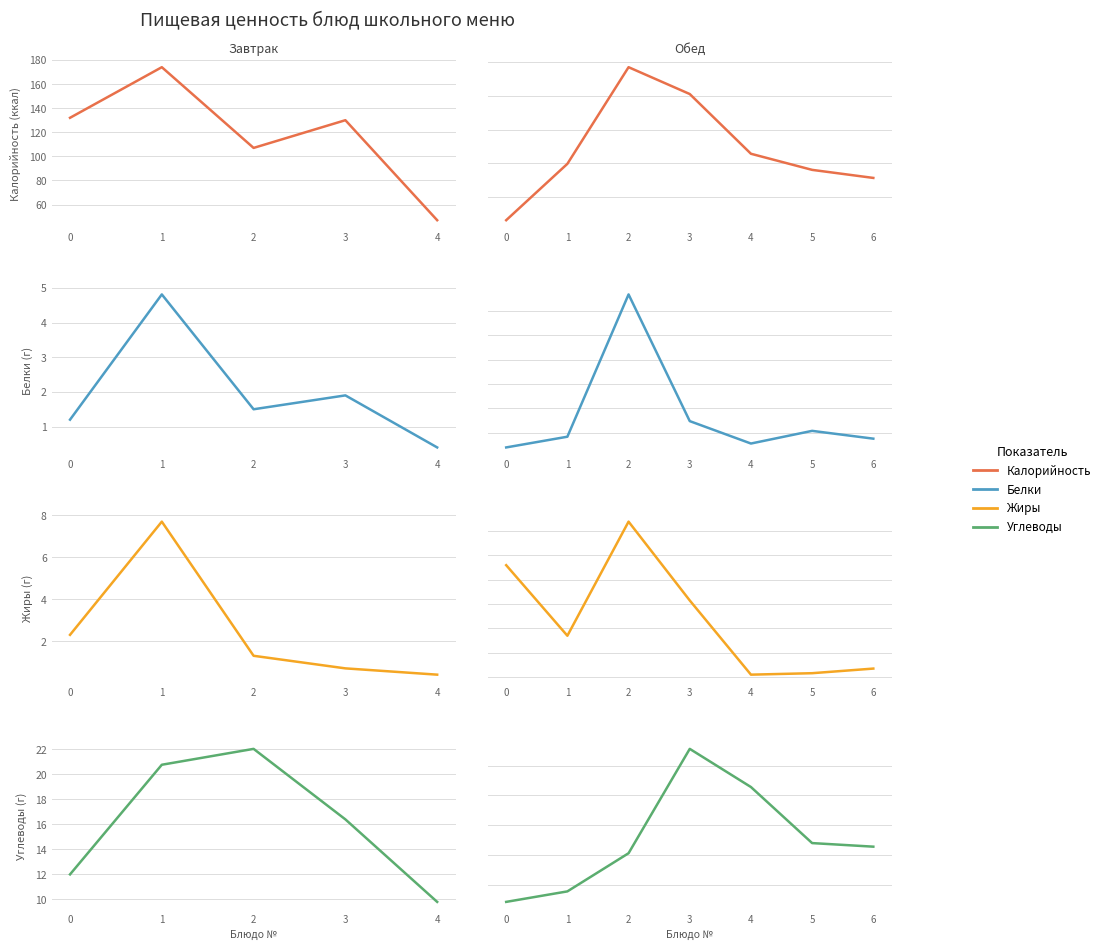

Does the chart display data point markers on the line(s)?

No